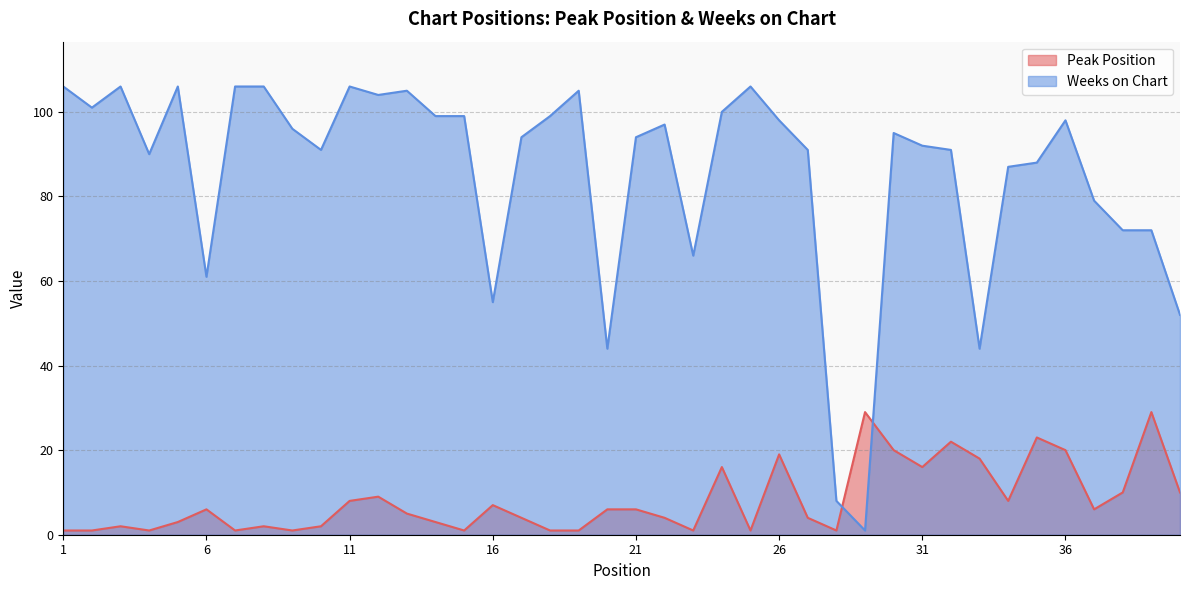

What is the total value across all series at 20?

50